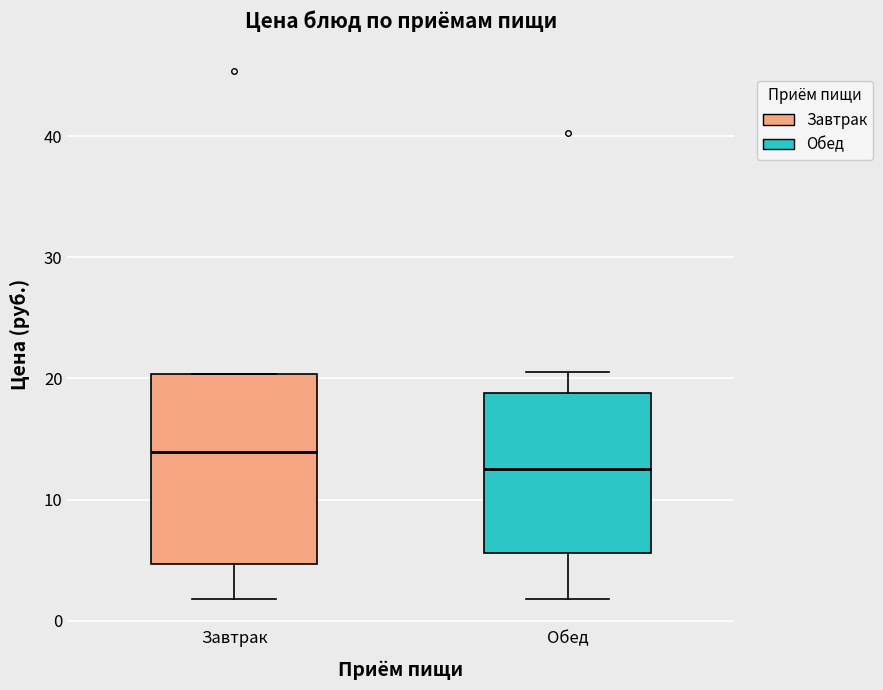

Reading left to right, transcribe this box plot: for each box, give where its median line is, the range the box spans, and where its two whiskers end, as read against the y-axis. The values are not printed on the chart, so give them approximately, as read against the axis.

Завтрак: median 14, box 5 to 20, whiskers 2 to 20
Обед: median 13, box 6 to 19, whiskers 2 to 21